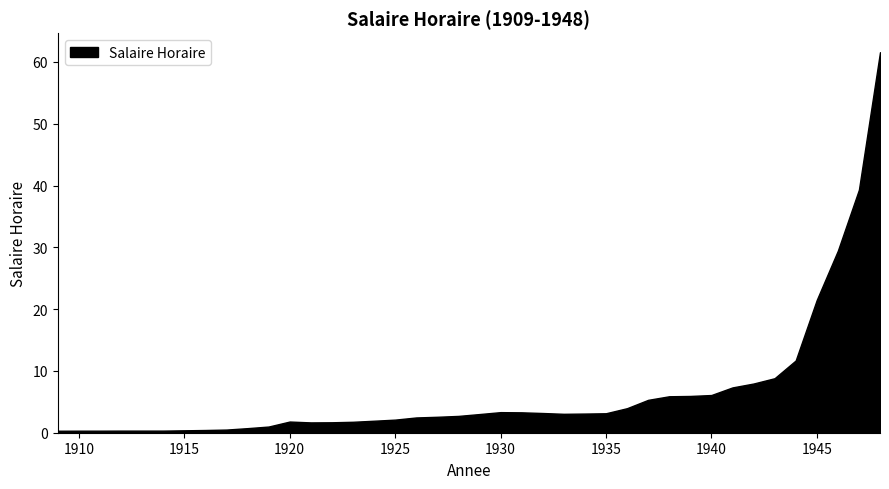

What is the difference between the maximum and minimum values?

61.3